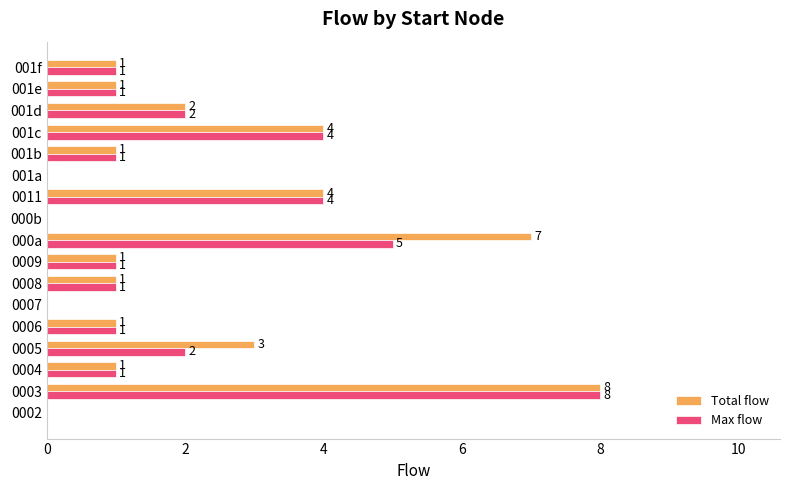

What is the sum of all Total flow values?

35